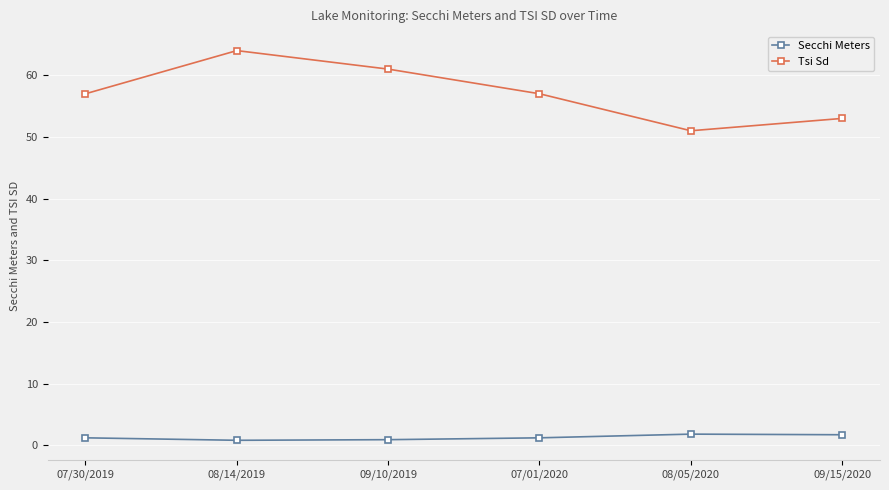

Which series has the largest range (max minus min)?

Tsi Sd